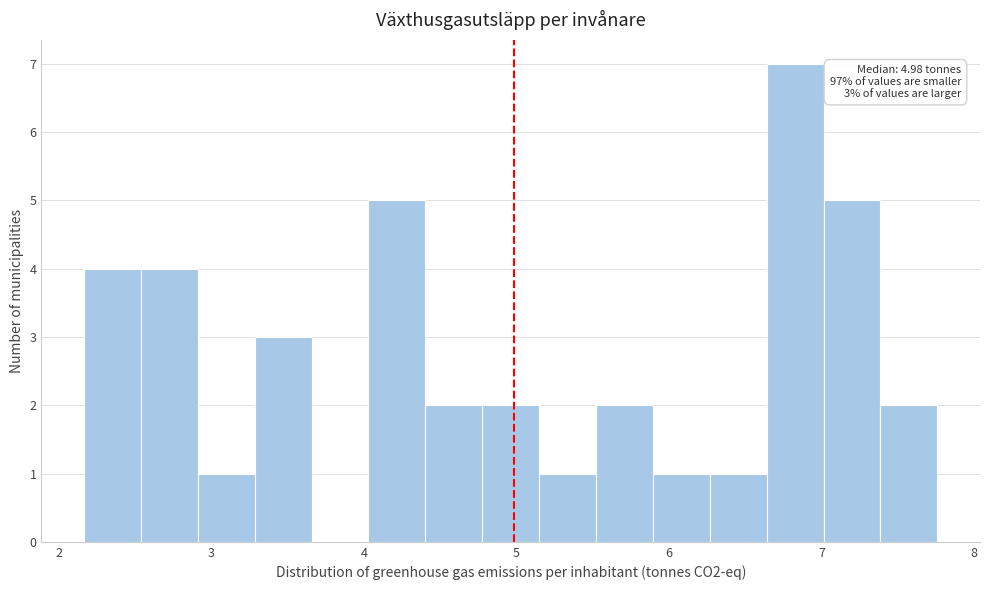

Read against the x-axis, roughly where is the centre of the tallest bar?

6.8